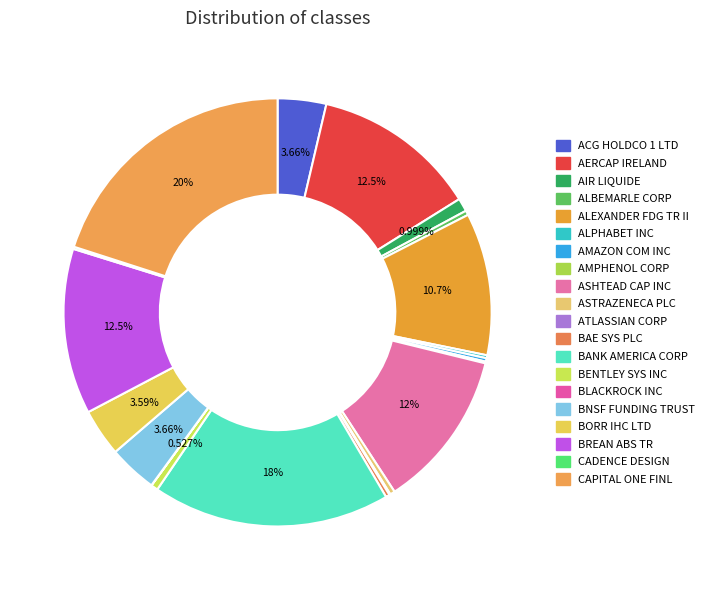

Is there any slice that represents more than half of the pie?

No